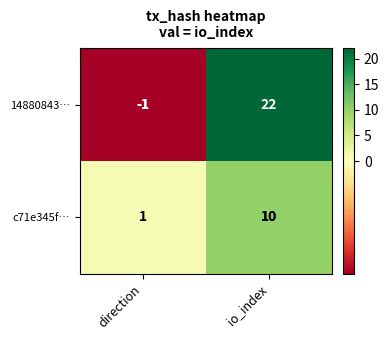

Reading left to right, what are all the values shown in this chart?

14880843…: -1	22
c71e345f…: 1	10